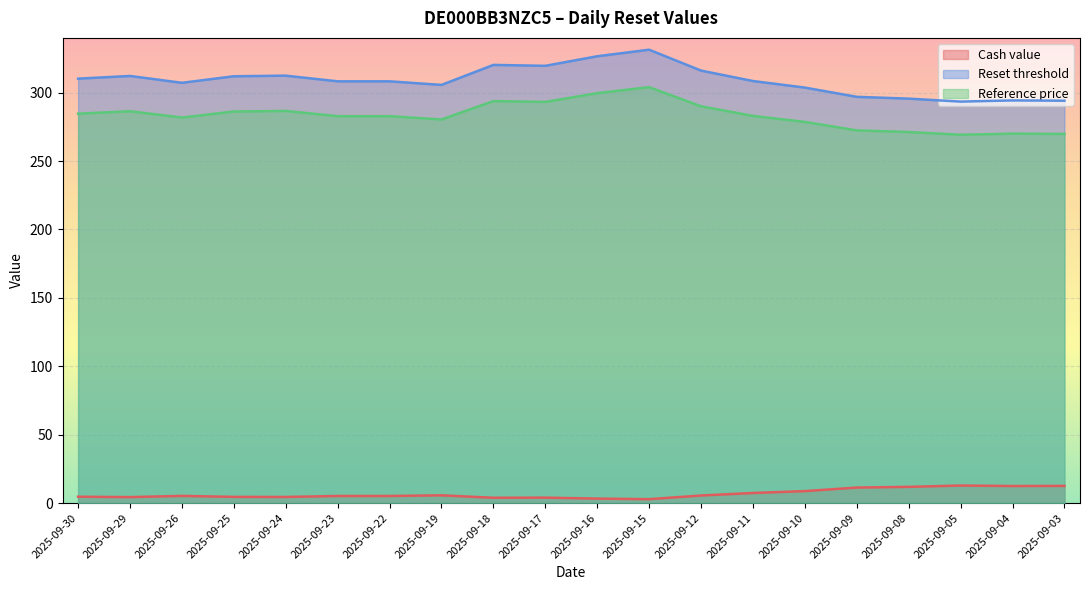

Count the number of data series in this chart.

3